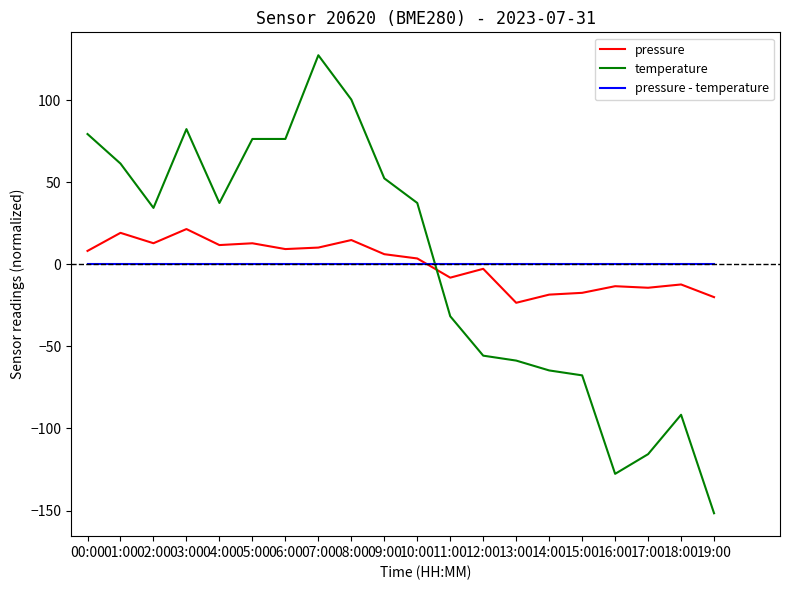

Between 05:00 and 14:00, which series saw the biggest shift?

temperature